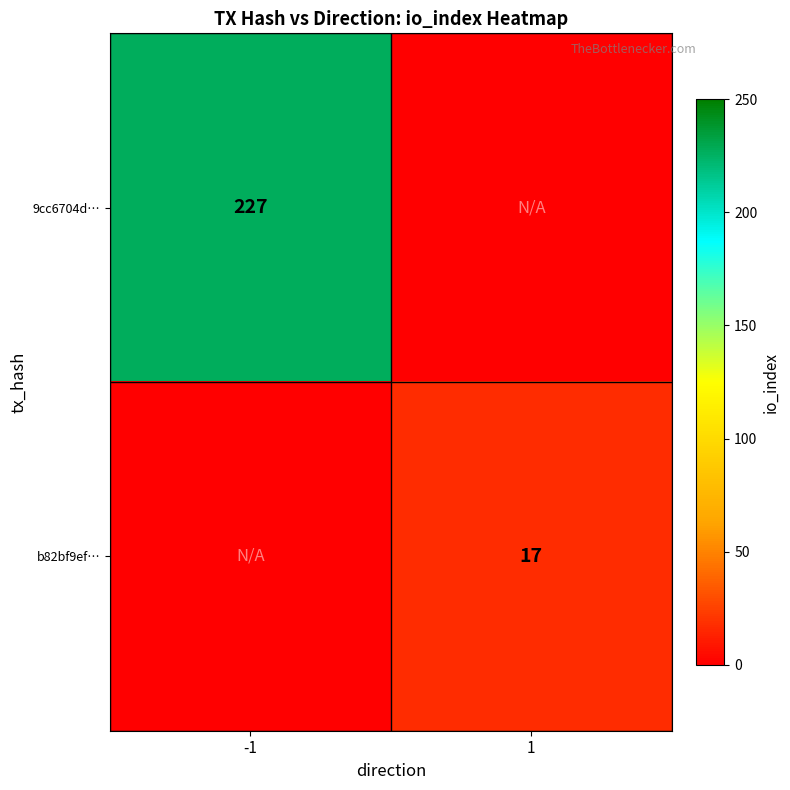

What is the smallest value displayed?

17.0